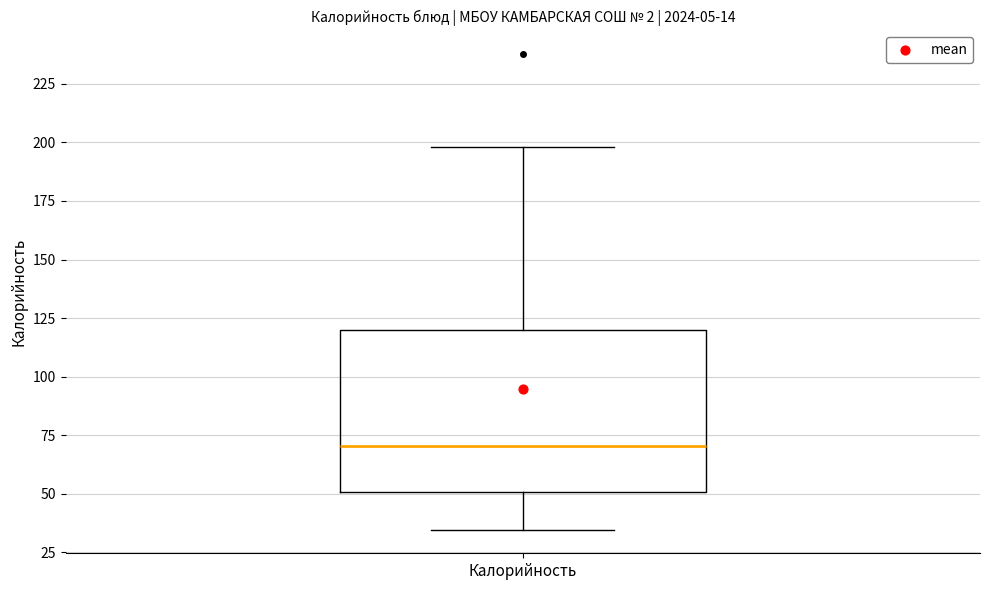

Read this box plot against the y-axis: the position of the median line, the range covered by the box, and the ends of both whiskers. The values are not printed on the chart, so give them approximately, as read against the axis.

median 70, box 50 to 120, whiskers 35 to 200